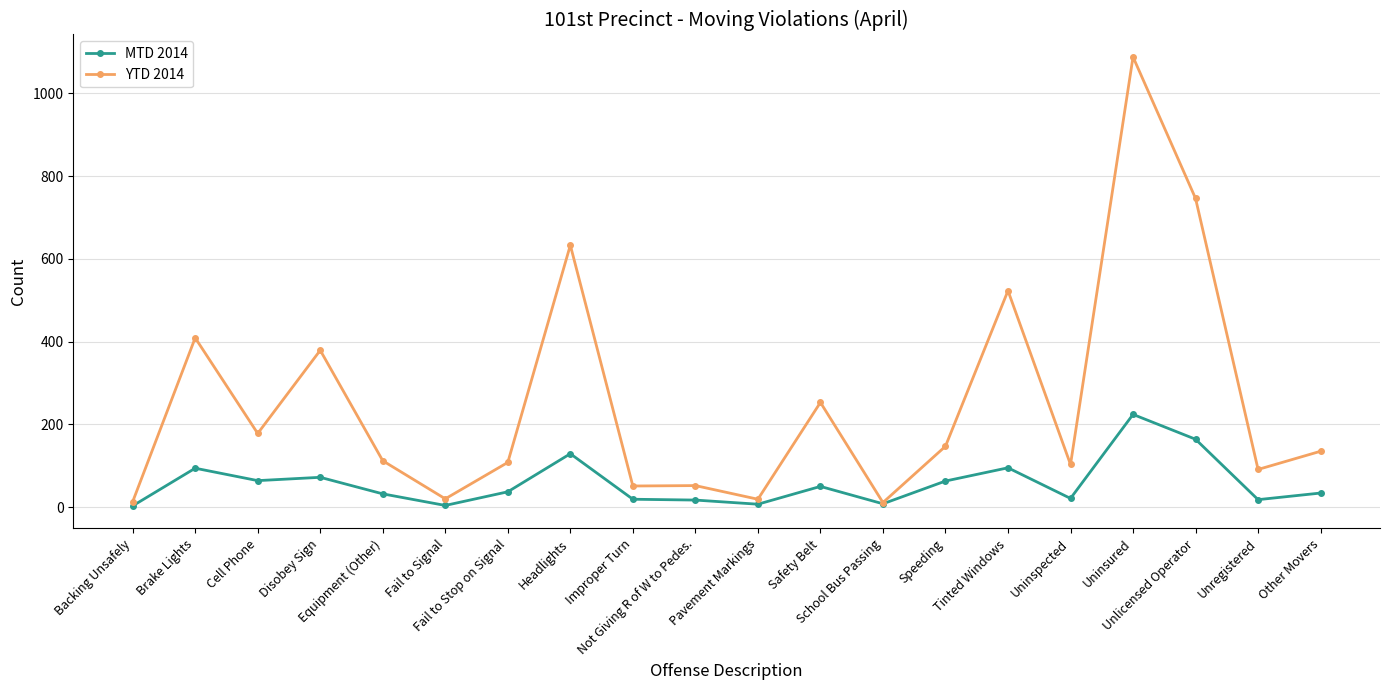

Which series has the largest total across all categories?

YTD 2014